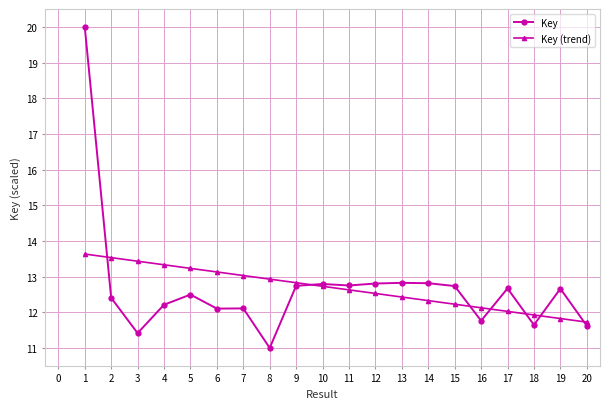

What is the greatest value displayed?

20.0